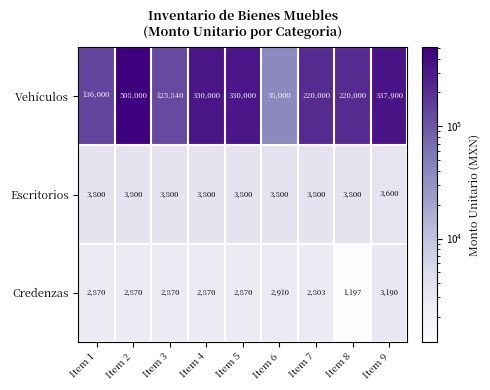

How many distinct data groups are displayed?

3